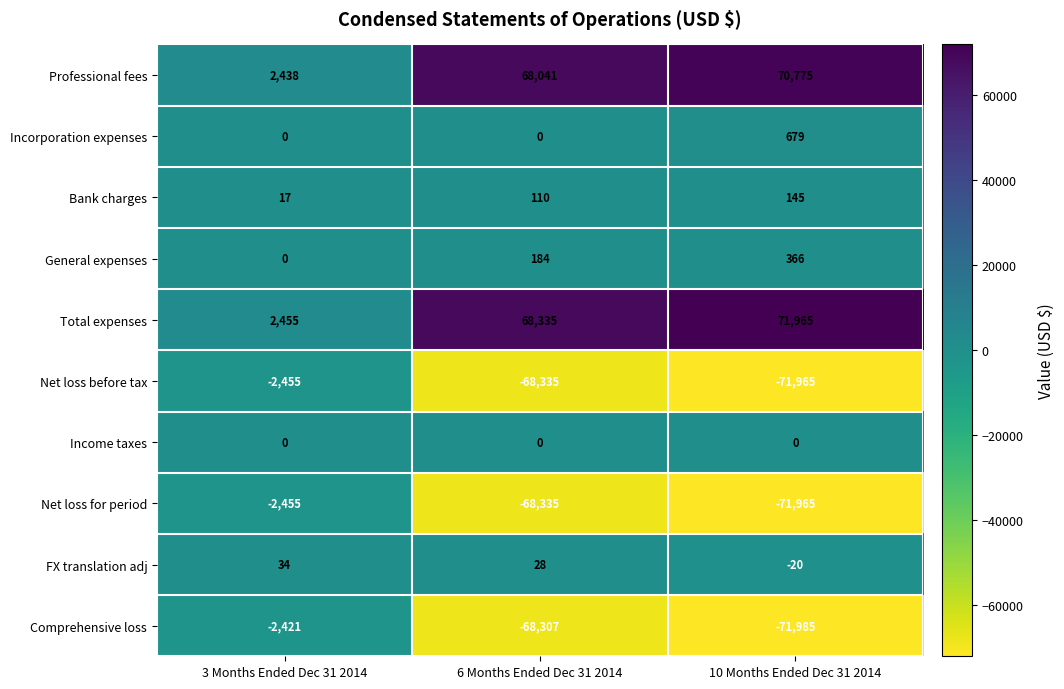

The value of Bank charges at 6 Months Ended Dec 31 2014 is 163. True or false?

False